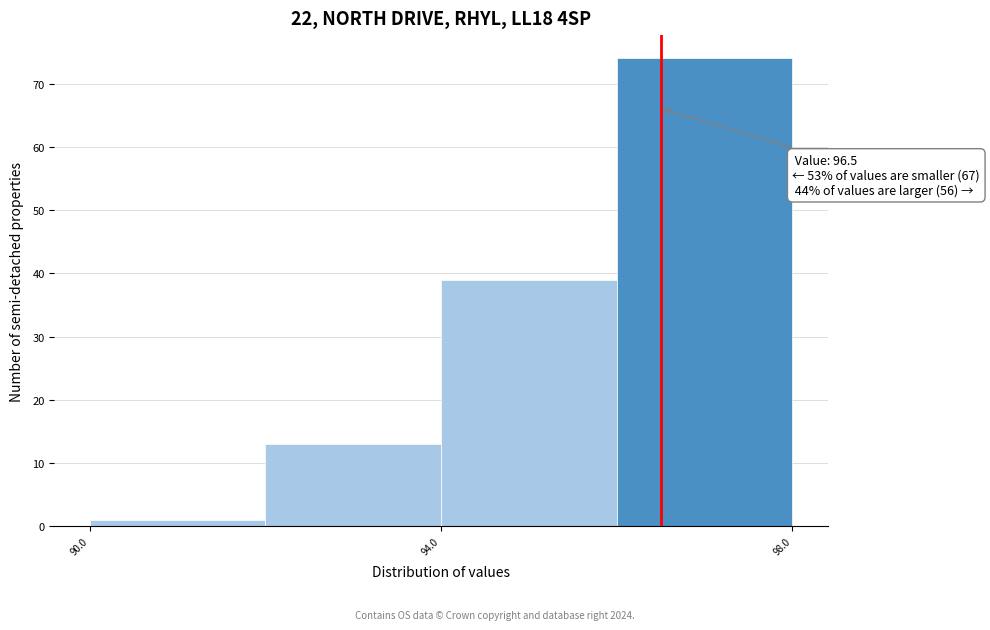

Which range on the x-axis has the tallest bar?

96 to 98